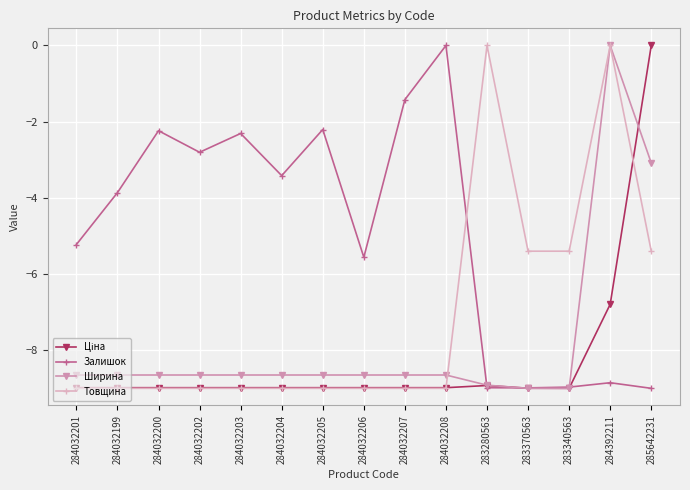

Which category has the highest value in the Ширина series?

284392211